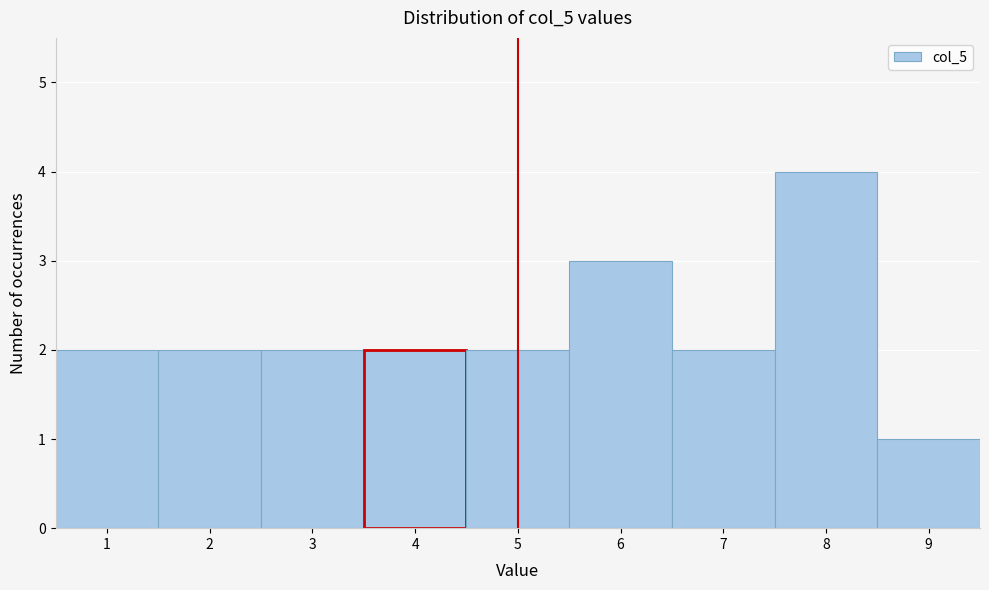

Reading left to right, extract all data points from this chart.

1=2	2=2	3=2	4=2	5=2	6=3	7=2	8=4	9=1